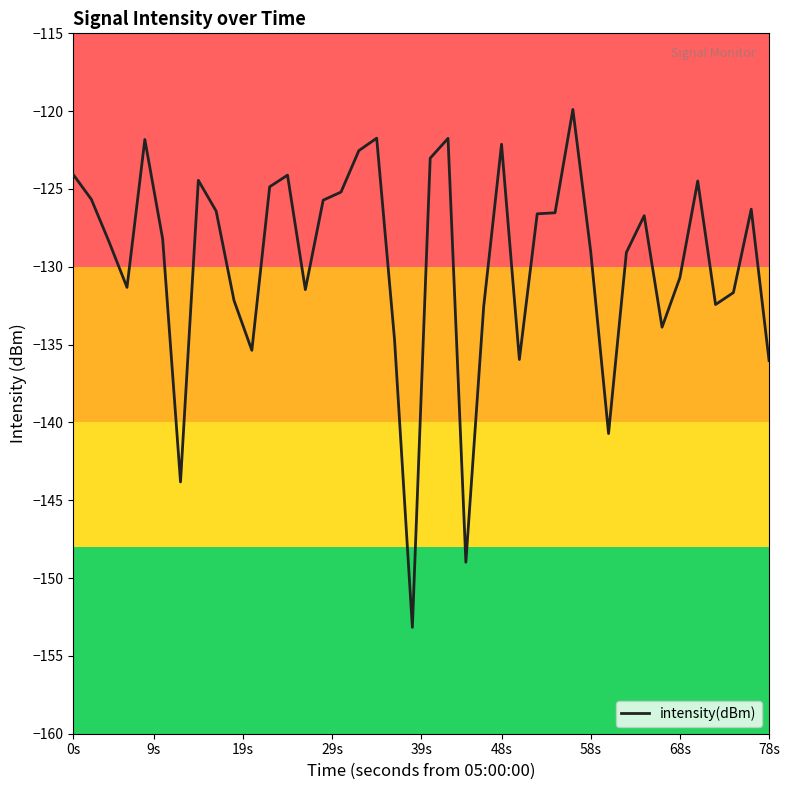

What is the smallest value displayed?

-153.2